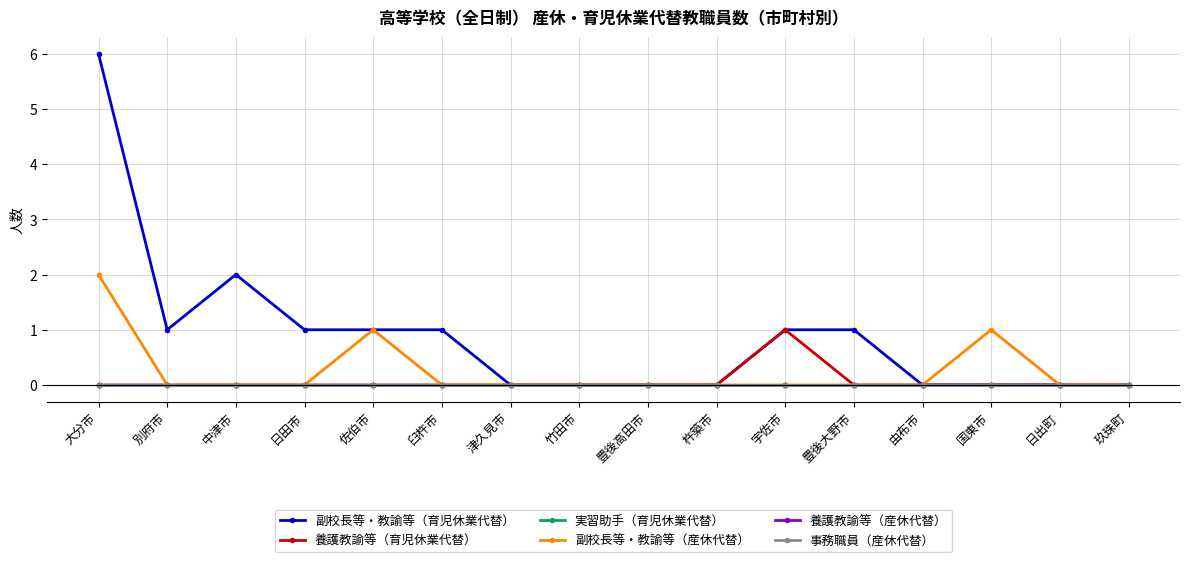

Does the chart have visible grid lines?

Yes